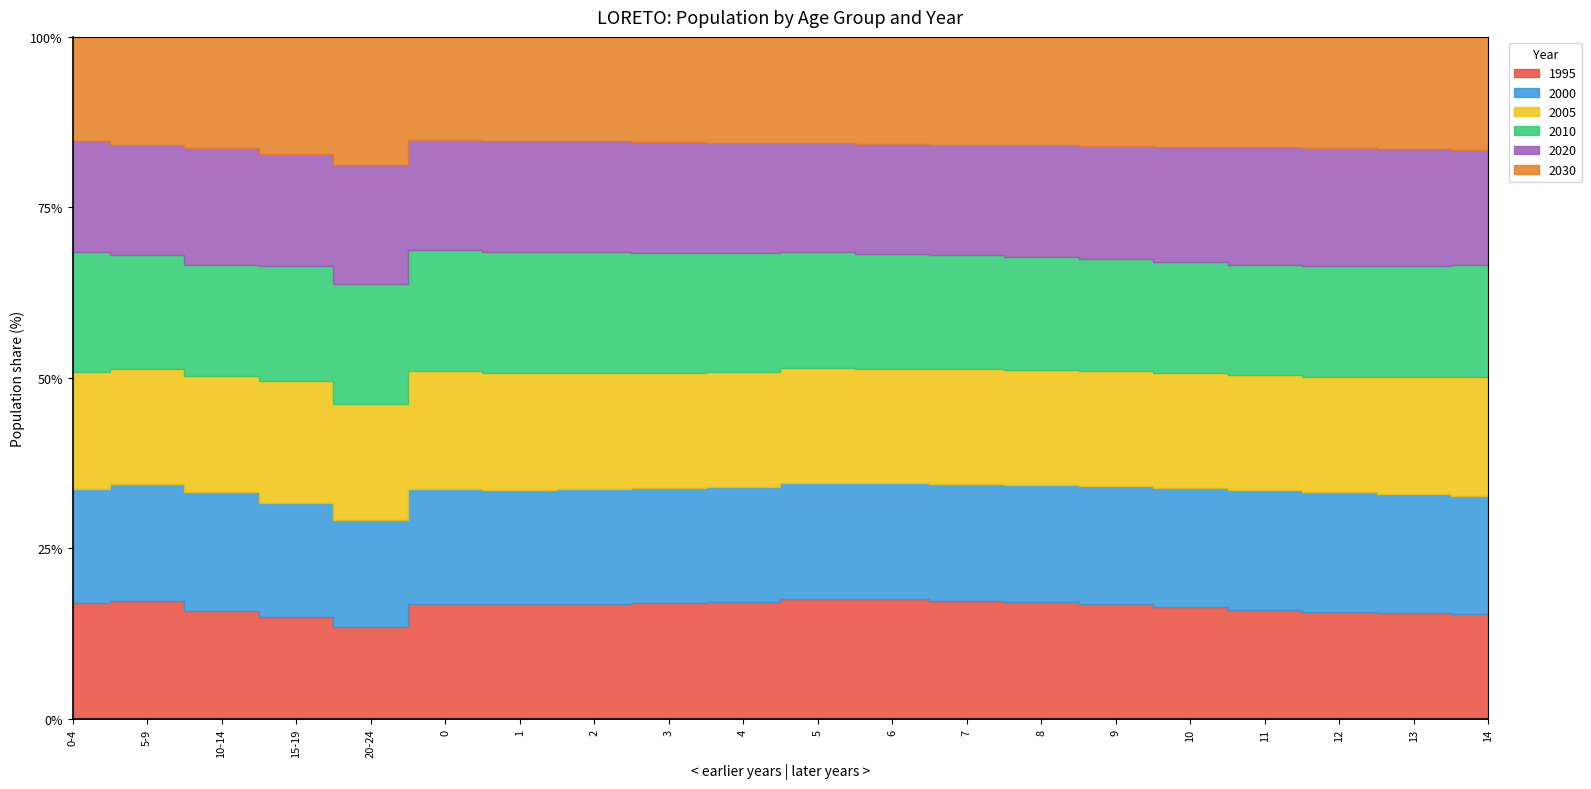

How many distinct data groups are displayed?

6